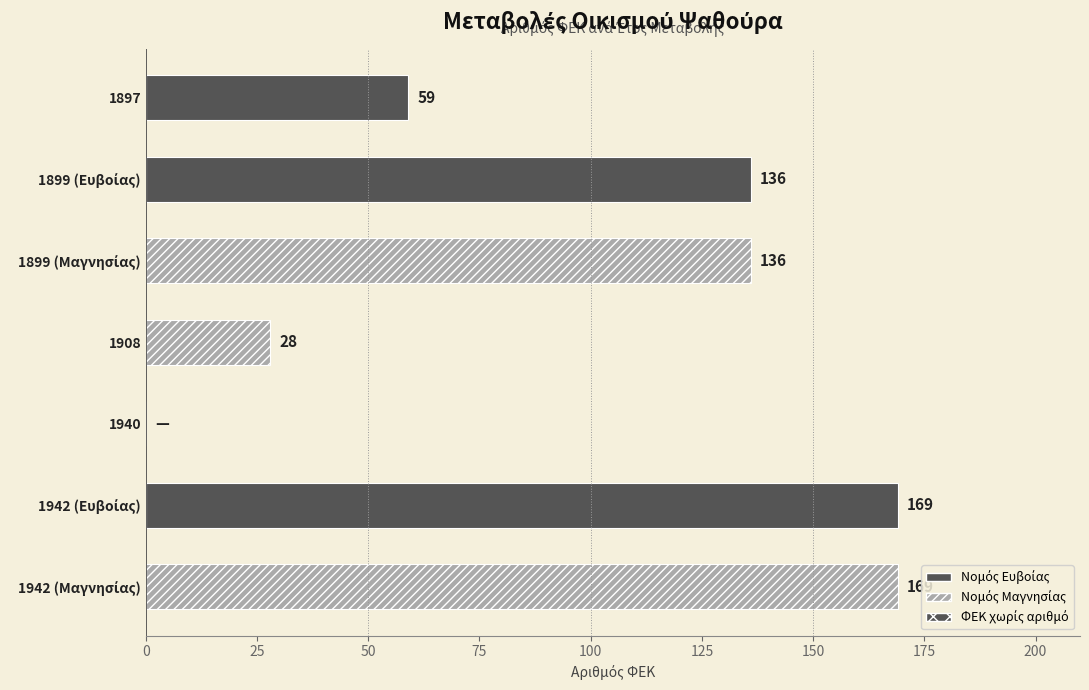

What is the change in value from 1897 to 1908?

-31